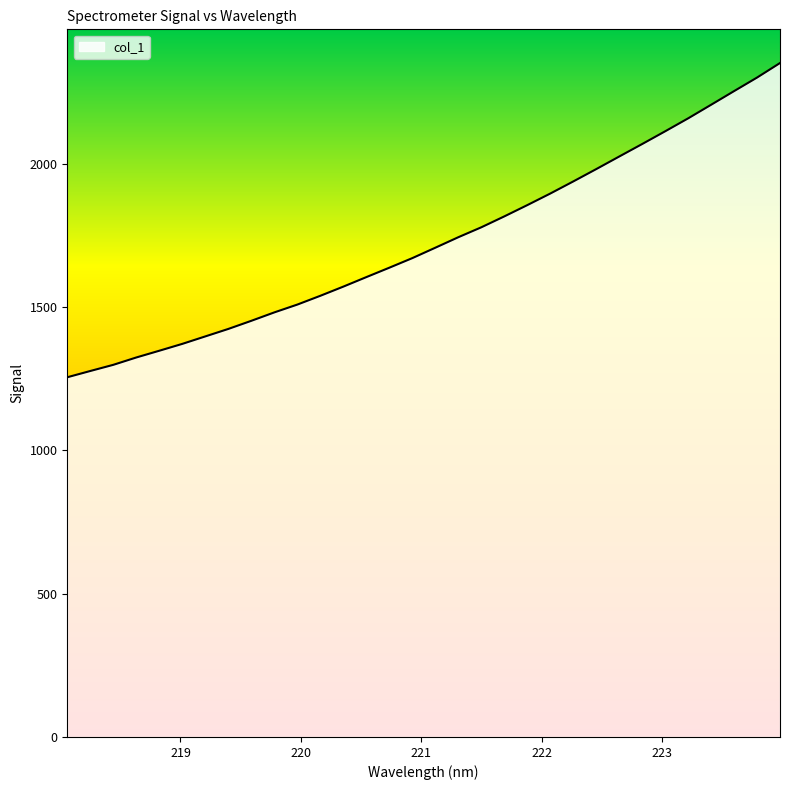

What is the difference between the maximum and minimum values?

1096.8